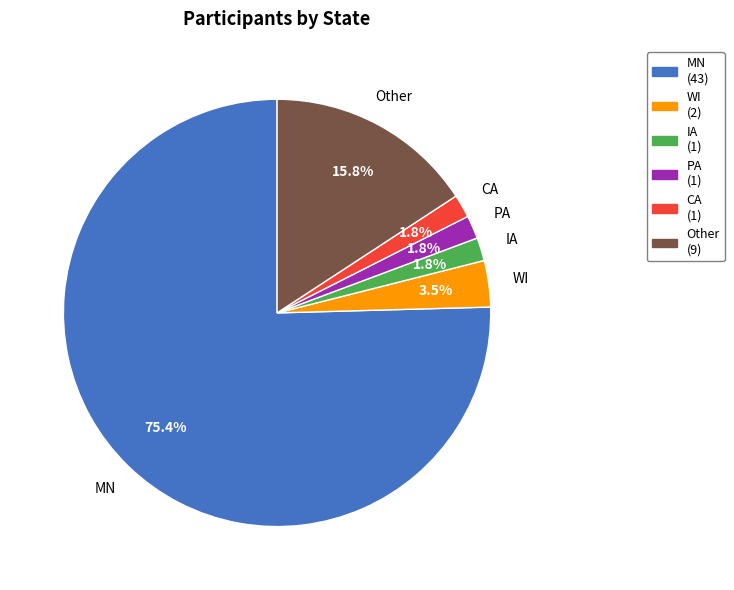

Which category accounts for the majority?

MN